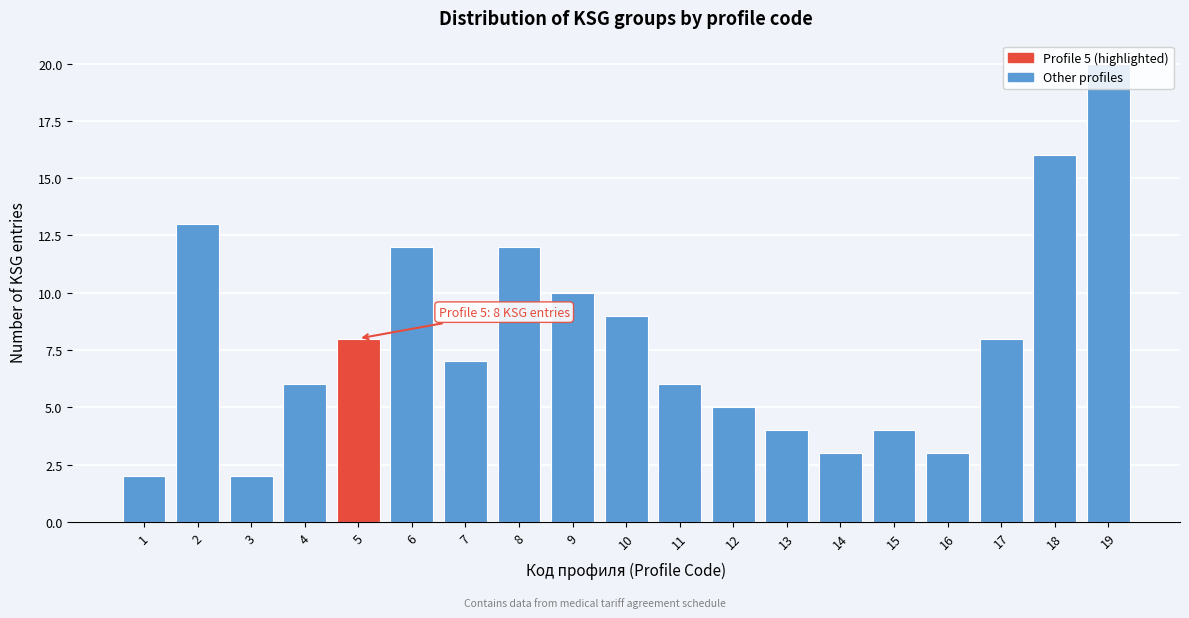

What is the change in value from 1 to 18?

+14